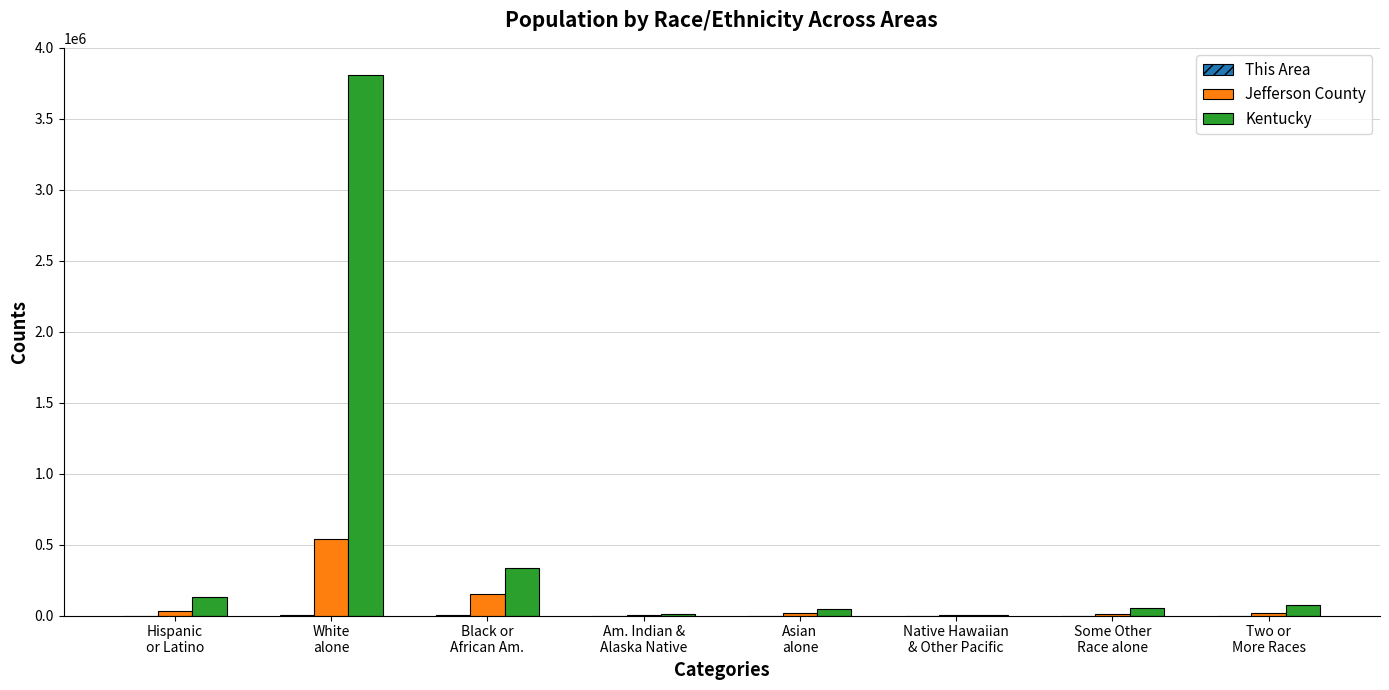

The Kentucky series shows 55551 at Some Other
Race alone. True or false?

True